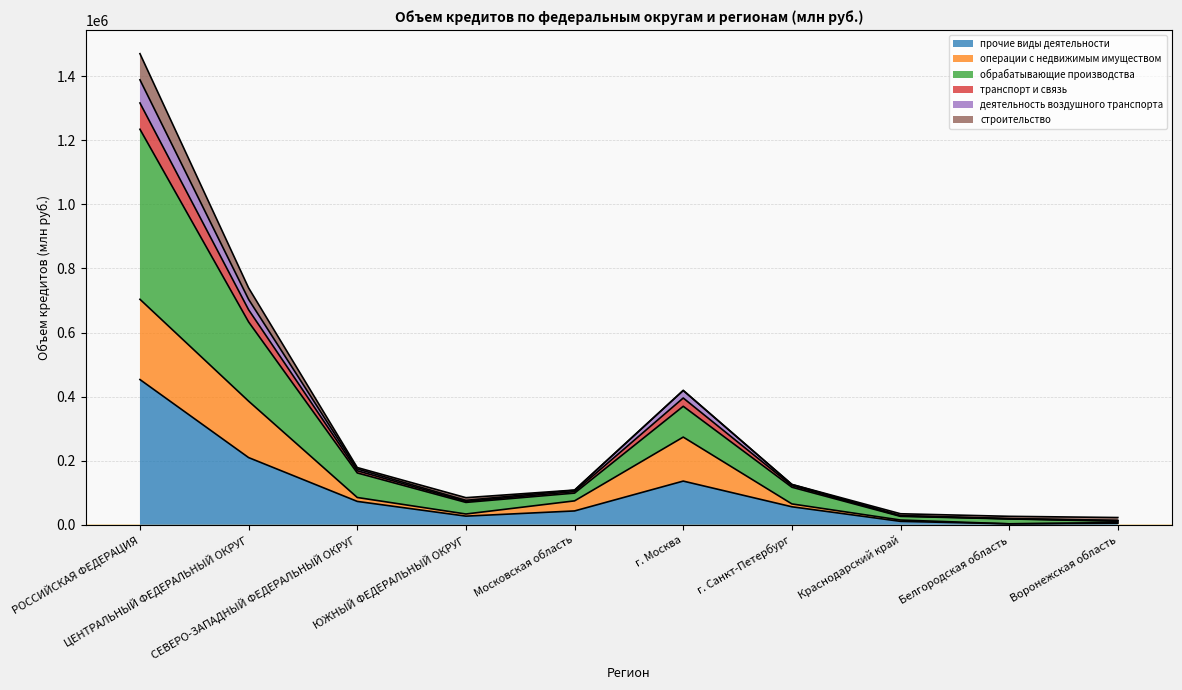

What is the maximum value for прочие виды деятельности?

453318